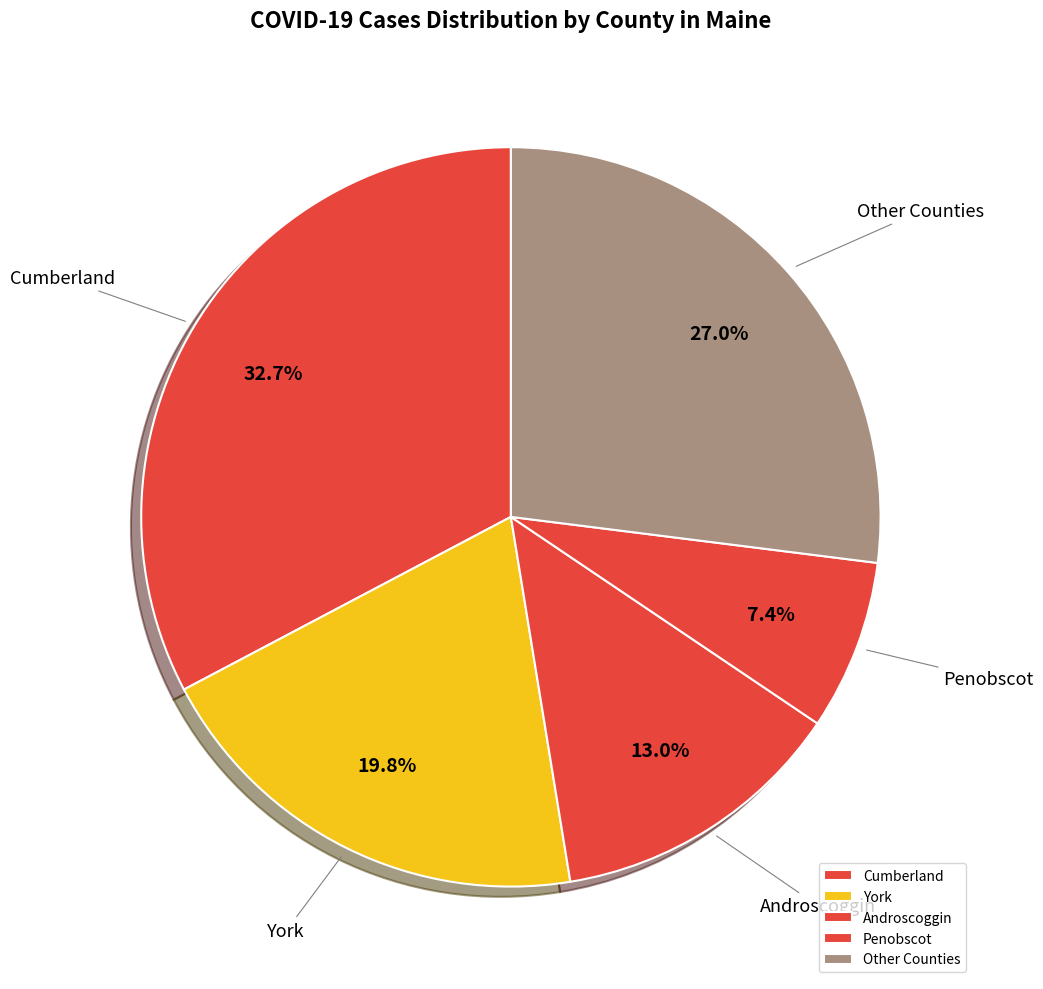

Rank the categories by value from lowest to highest.

Penobscot, Androscoggin, York, Other Counties, Cumberland